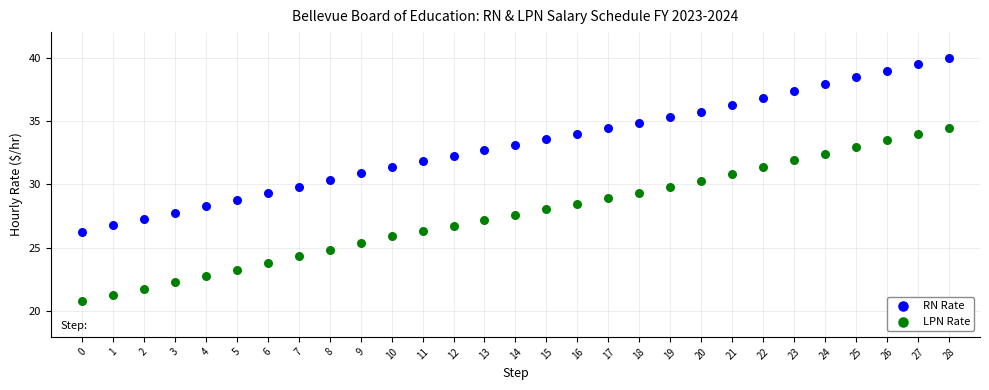

Which series contains the highest Y value?

RN Rate